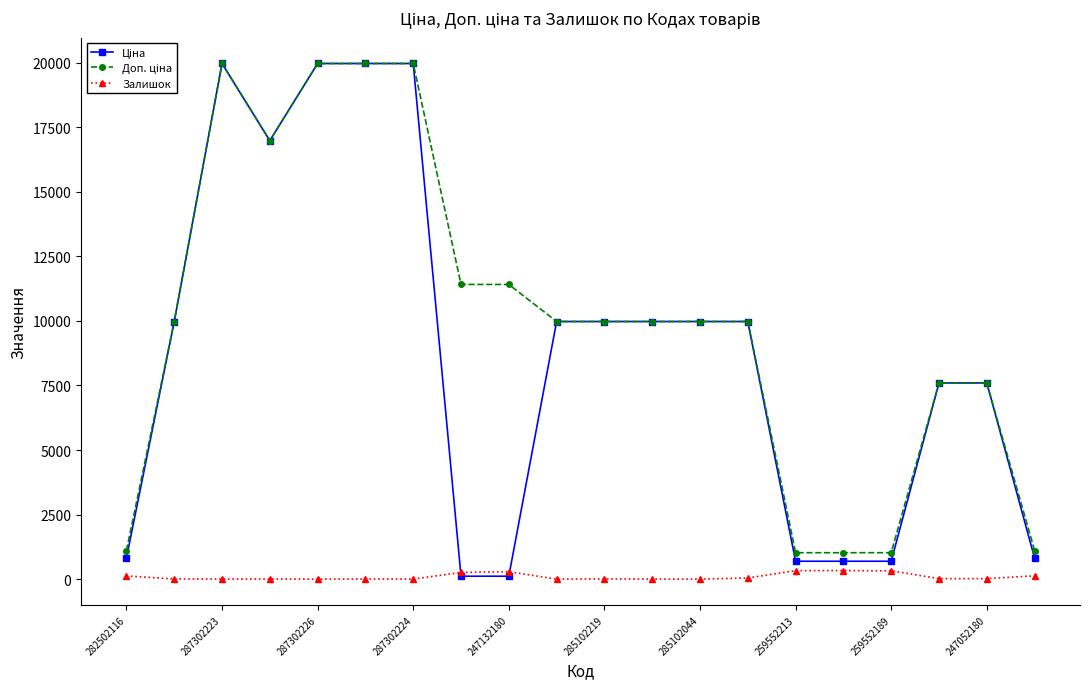

At how many categories does at least one series exceed 13435?

5